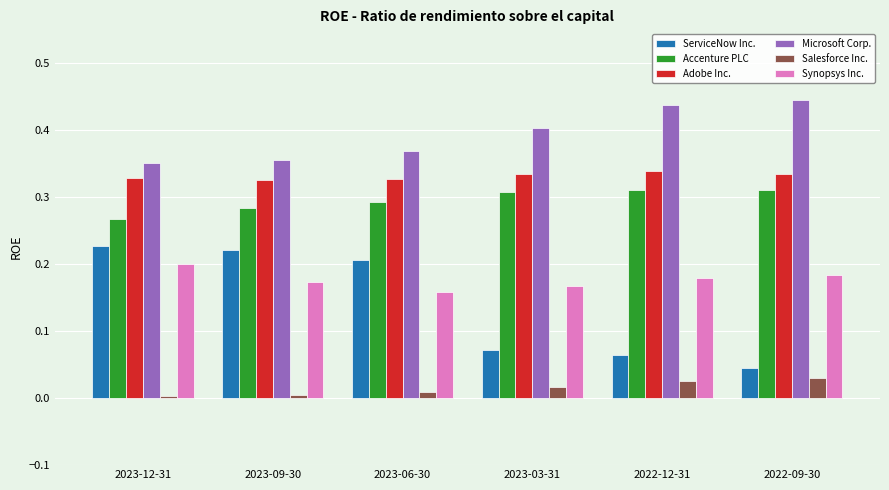

Between 2023-12-31 and 2023-03-31, which series saw the biggest shift?

ServiceNow Inc.